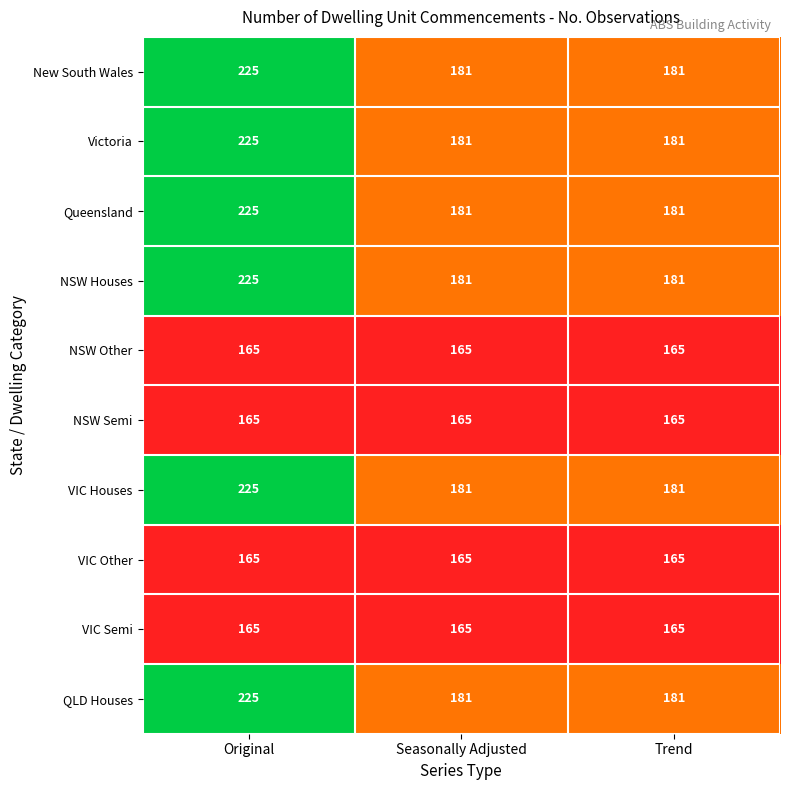

What is the total value across all series at Seasonally Adjusted?

1746